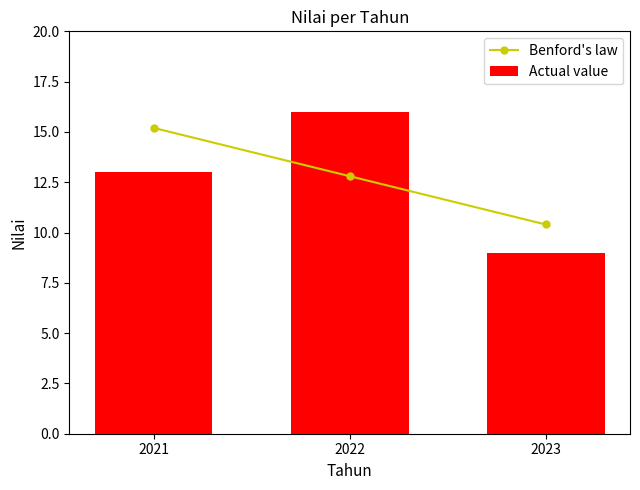

Count the Actual value values in the range 9 to 16.

3